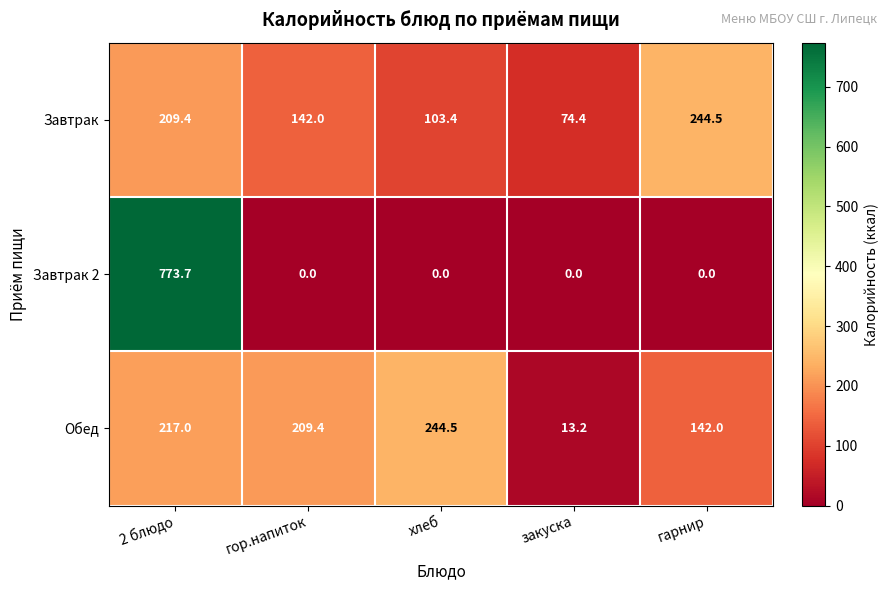

What is the sum of all Завтрак 2 values?

773.7